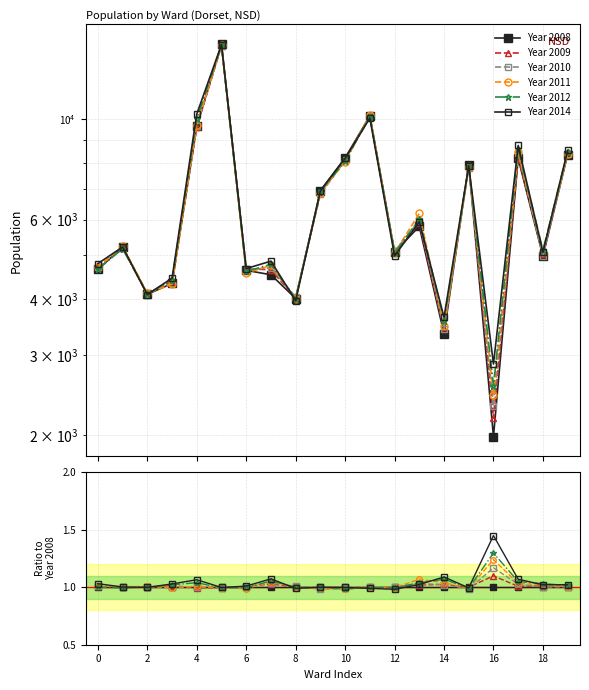

At how many categories does at least one series exceed 1?

16